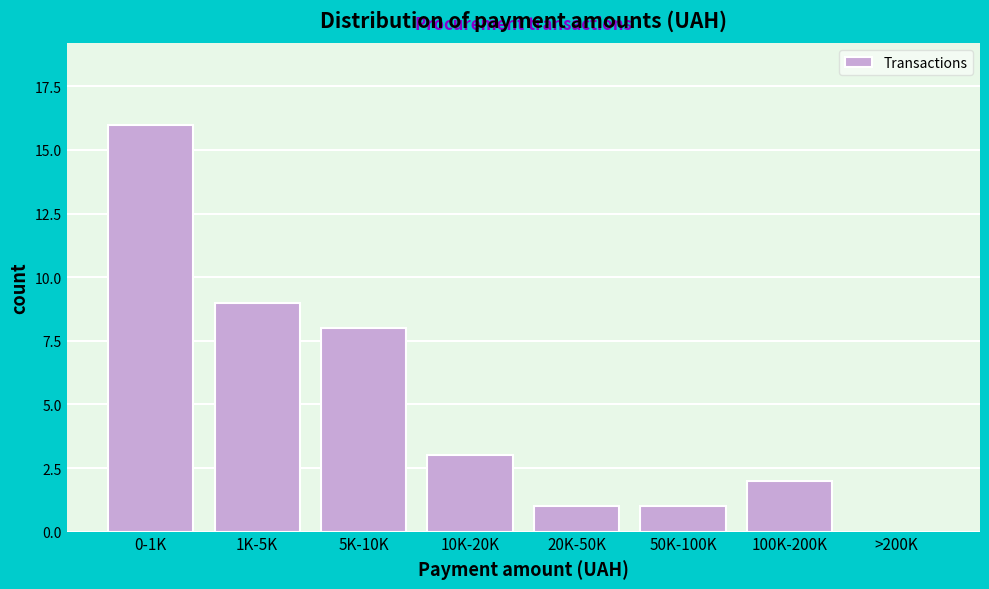

Reading left to right, extract all data points from this chart.

0-1K=16	1K-5K=9	5K-10K=8	10K-20K=3	20K-50K=1	50K-100K=1	100K-200K=2	>200K=0